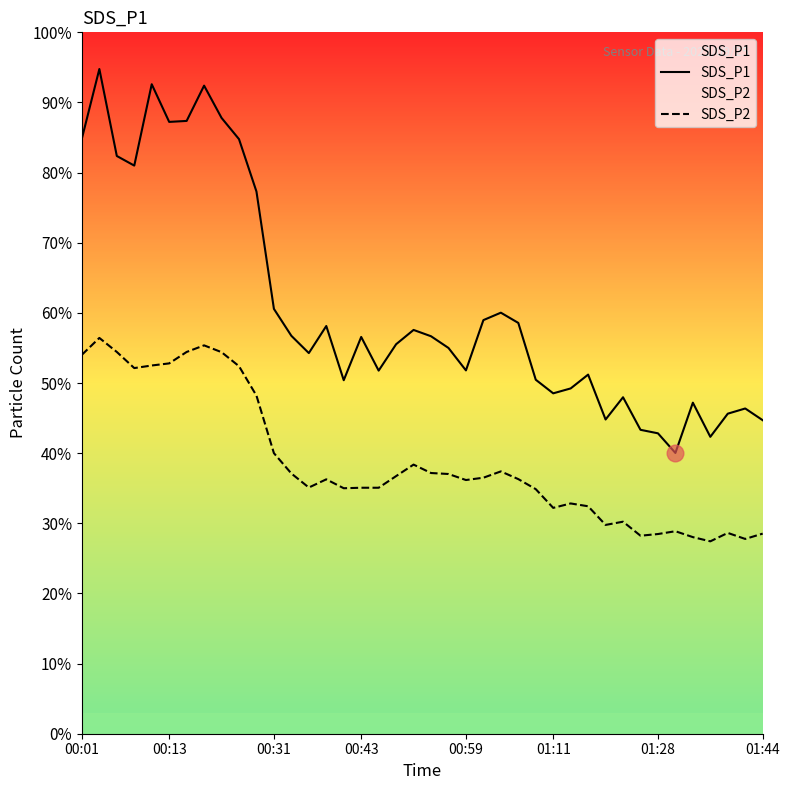

How many data points does each series have?

40